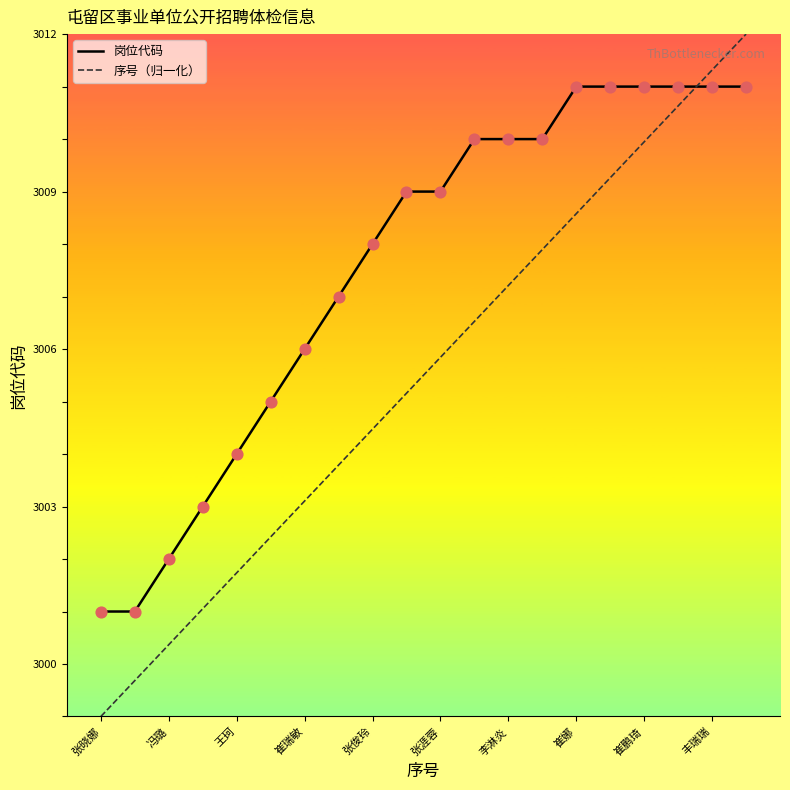

What are all the series names shown in the legend?

岗位代码, 序号（归一化）